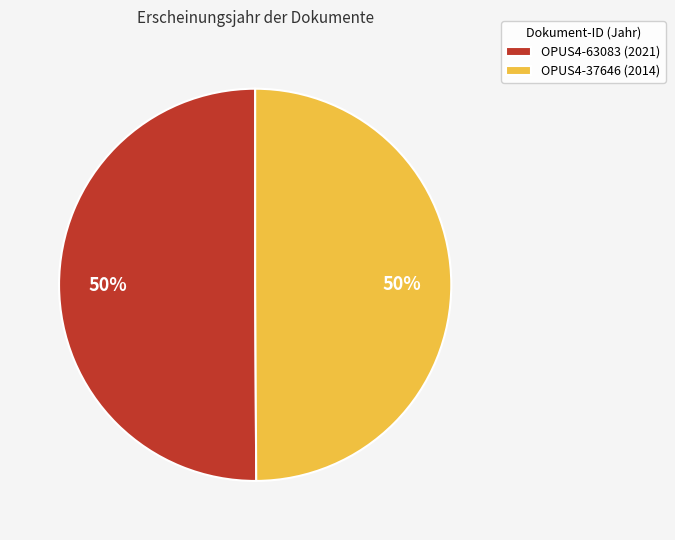

To the nearest percent, what is the combined percentage of OPUS4-63083 (2021) and OPUS4-37646 (2014)?

100%